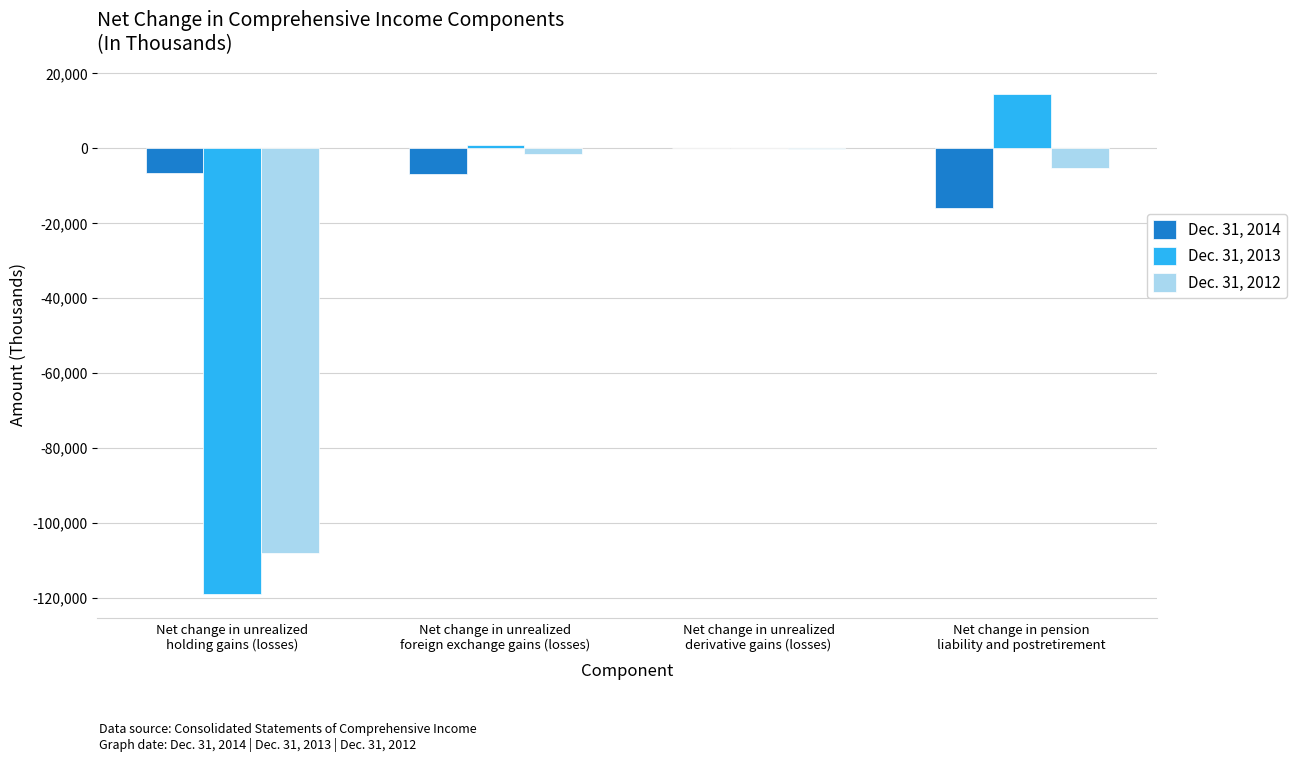

What is the sum of all Dec. 31, 2014 values?

-29467